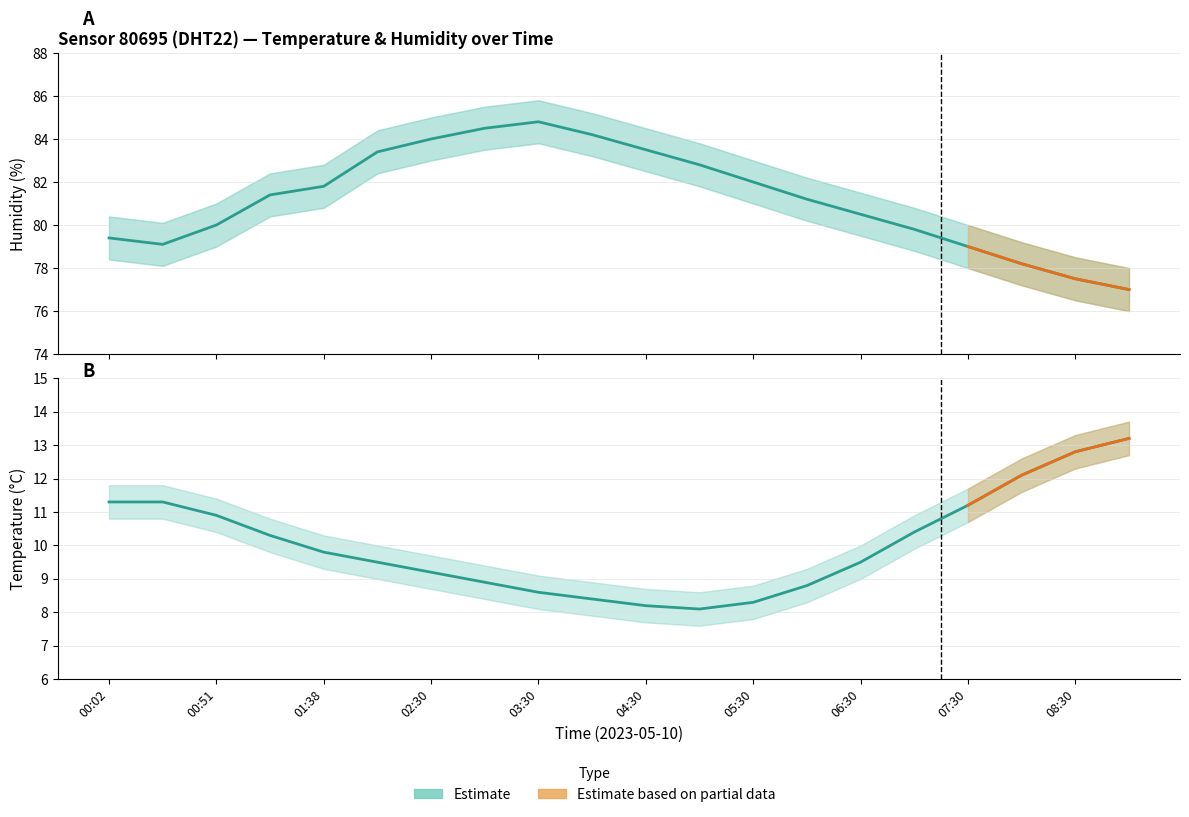

Is this an area chart (filled region under the line)?

No